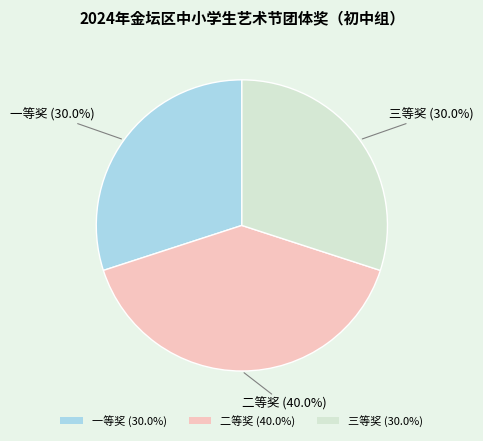

How many slices are in this pie chart?

3